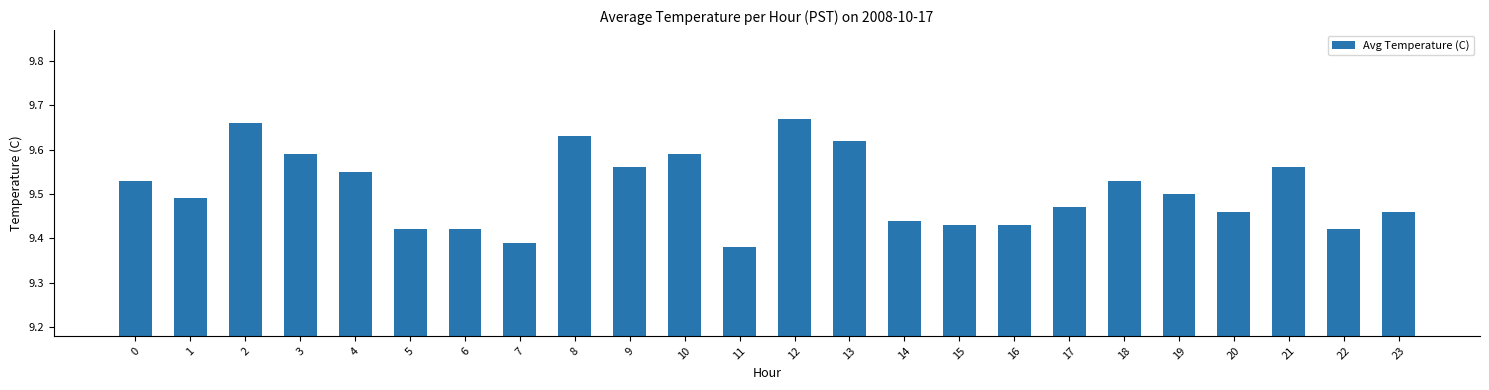

Which label corresponds to the smallest value in the chart?

11